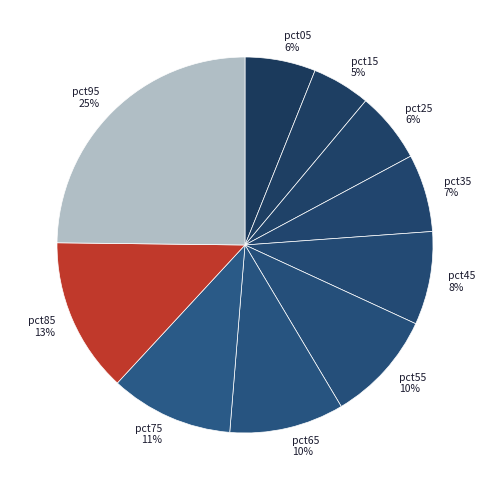

True or false: pct65 accounts for 10% of the total.

True